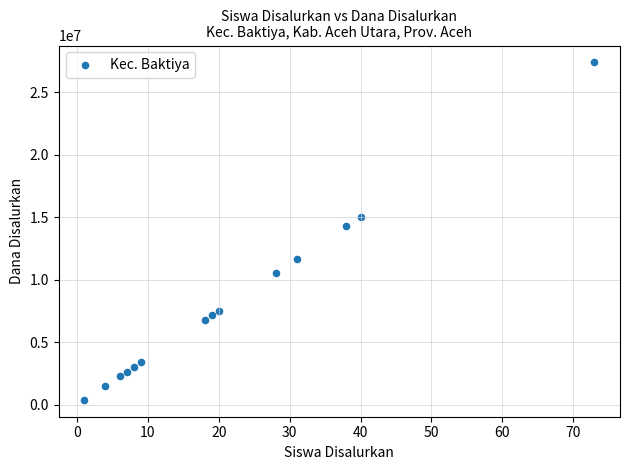

What Y value in the scatter plot is closest to 13875000?

14250000